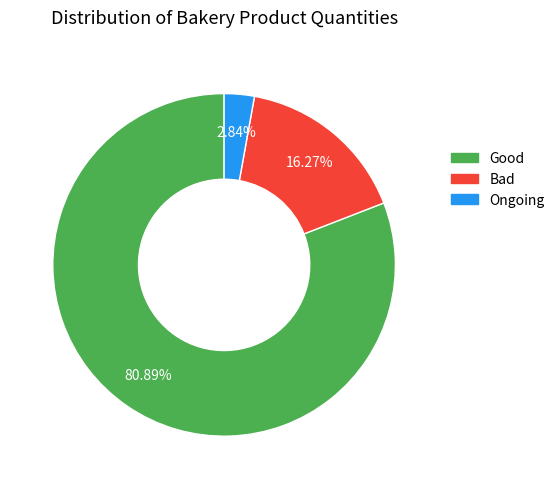

To the nearest percent, what is the average slice percentage?

33%